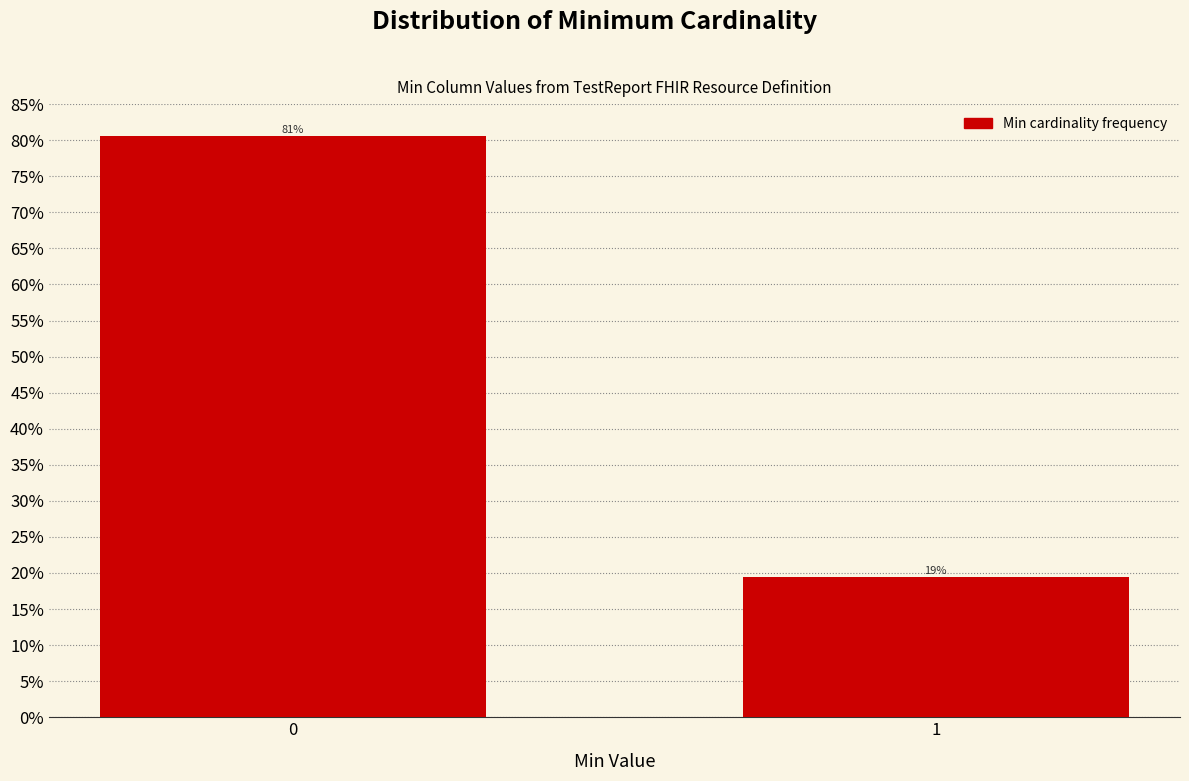

Does the chart contain any negative values?

No